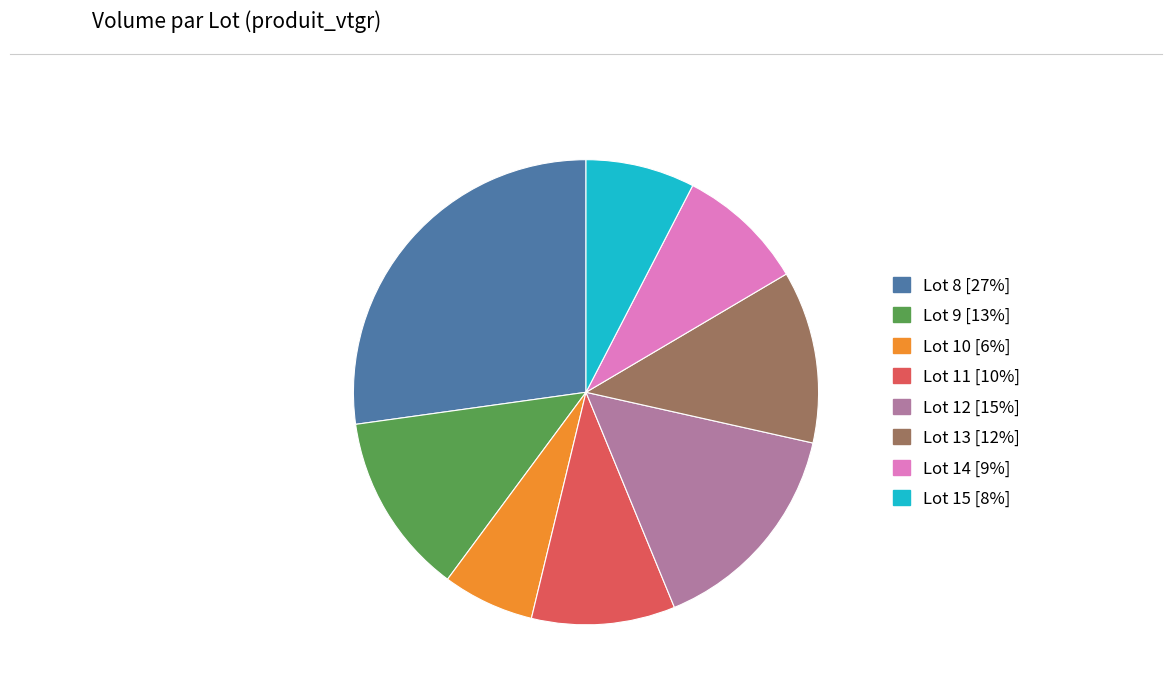

Is it true that Lot 13 is 2% of the pie?

False